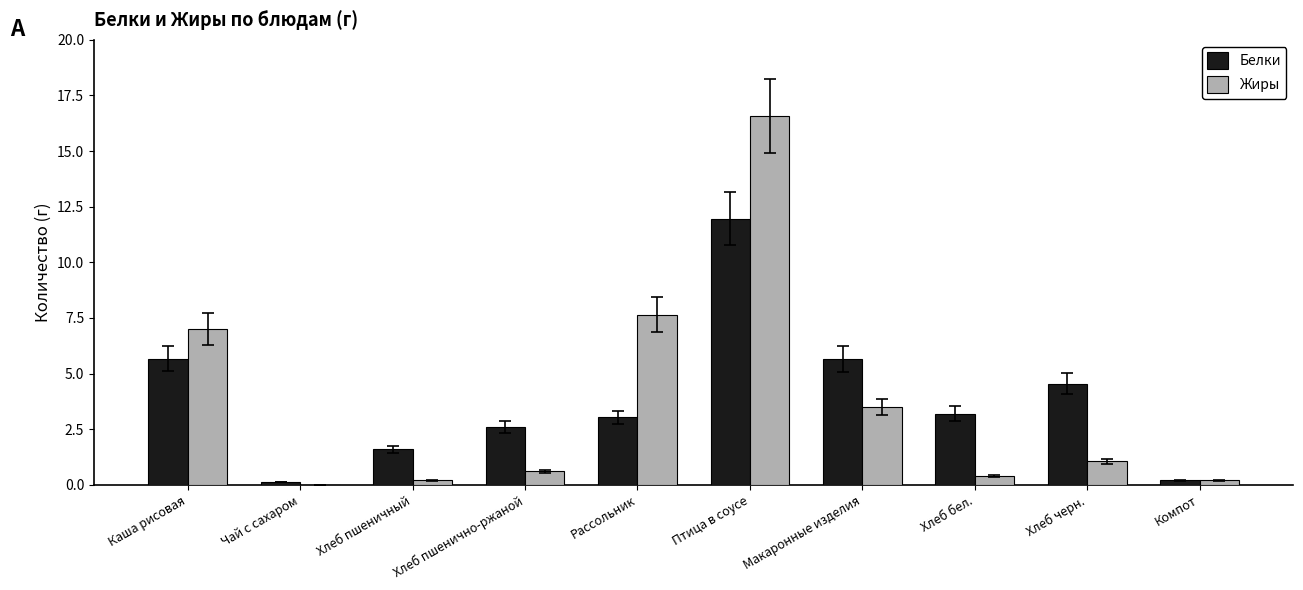

How many distinct data groups are displayed?

2